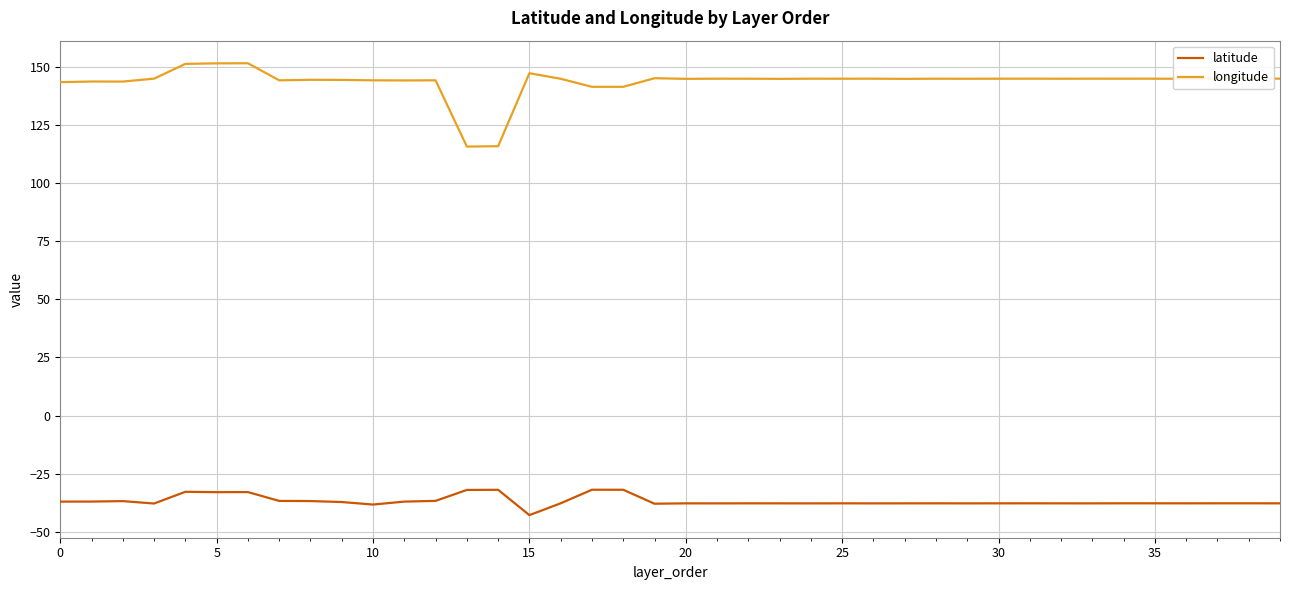

In longitude, how many points are lower than both neighbors (excluding endpoints)?

12